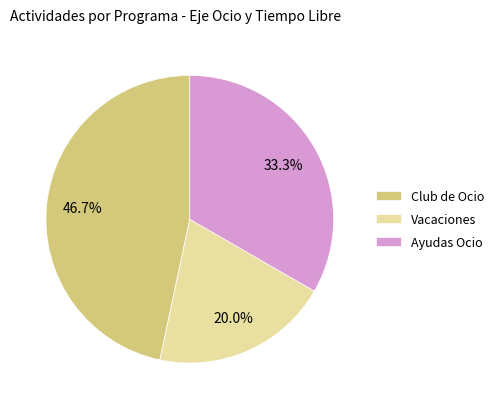

True or false: Vacaciones accounts for 9% of the total.

False